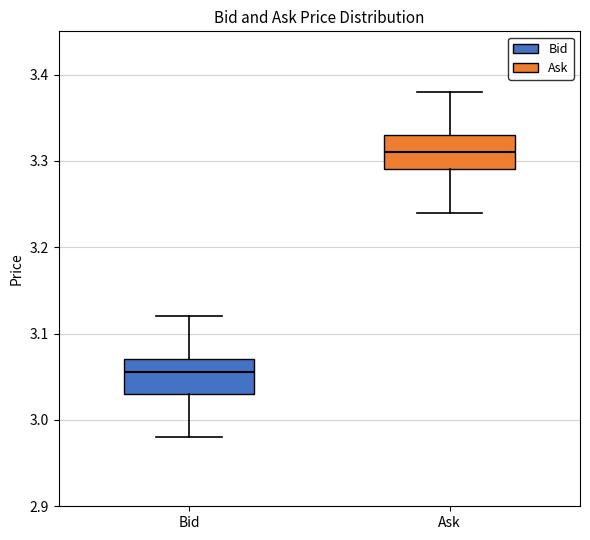

Which box's median line is the highest?

Ask